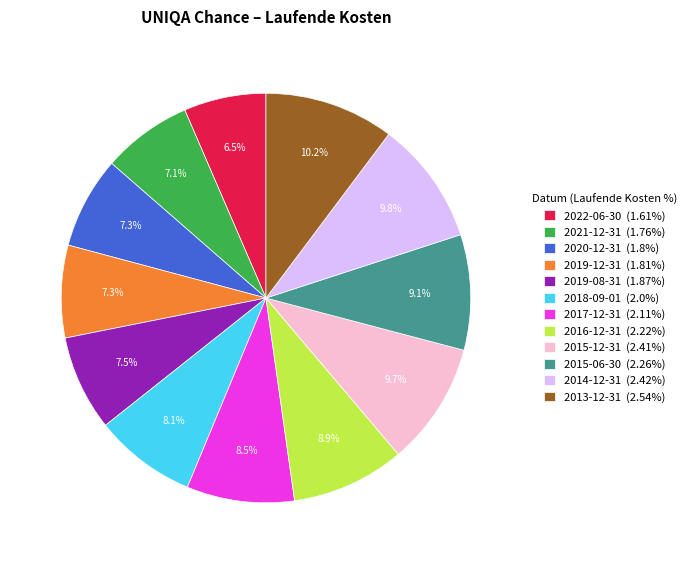

Does 2021-12-31 (1.76%) account for over 50% of the chart?

No